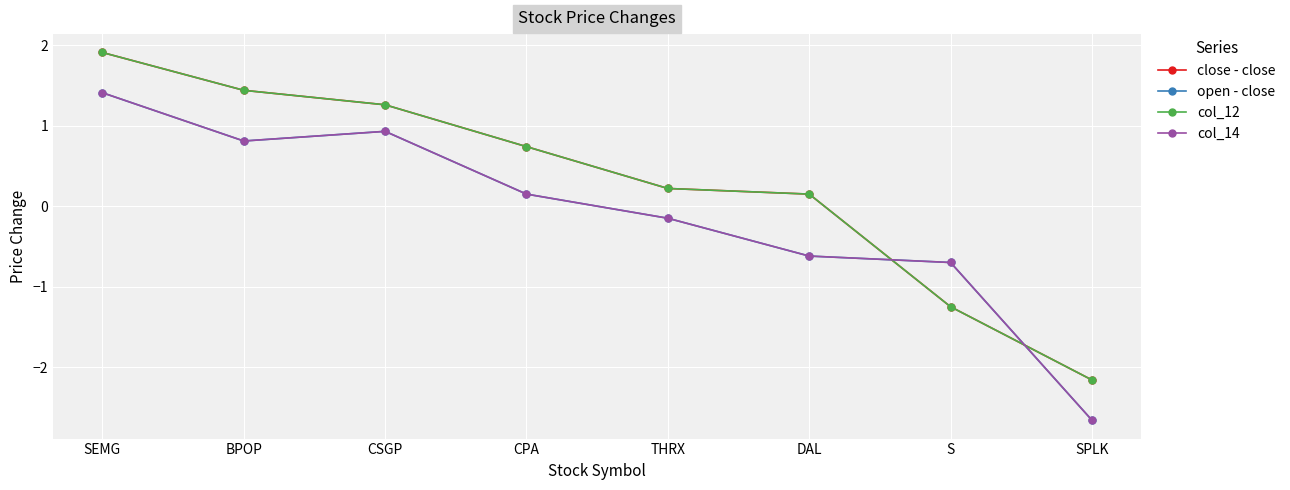

Reading left to right, extract all data points from this chart.

close - close: 1.9	1.4	1.3	0.7	0.2	0.1	-1.2	-2.2
open - close: 1.4	0.8	0.9	0.1	-0.1	-0.6	-0.7	-2.7
col_12: 1.9	1.4	1.3	0.7	0.2	0.1	-1.2	-2.2
col_14: 1.4	0.8	0.9	0.1	-0.1	-0.6	-0.7	-2.7